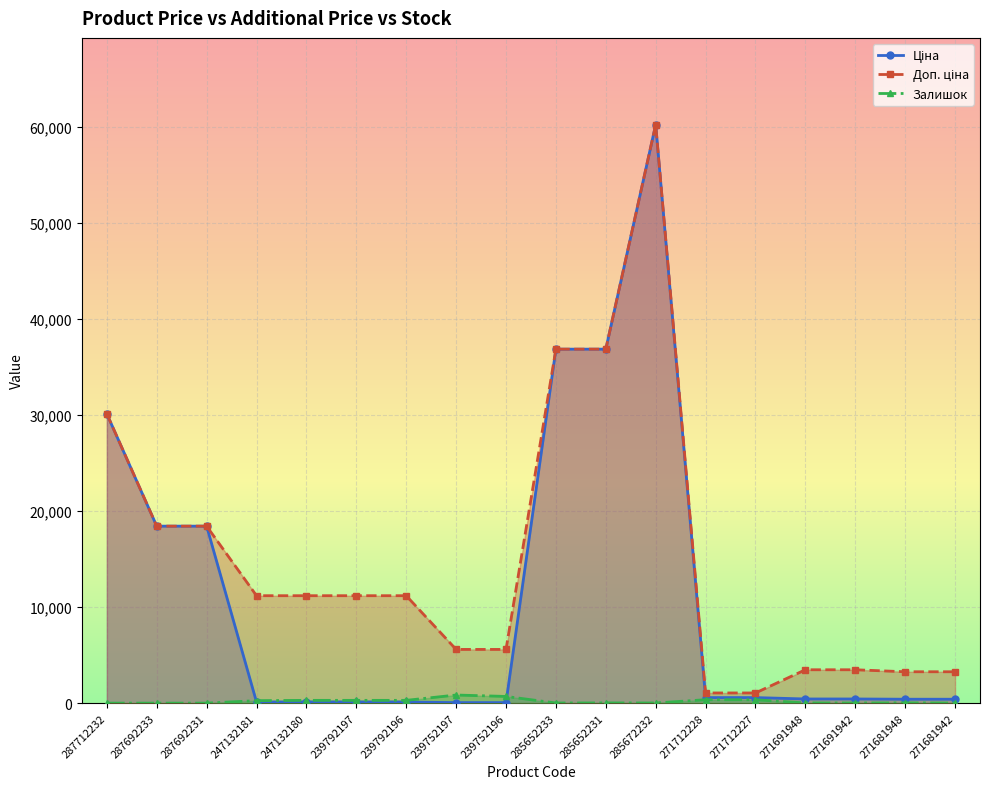

Where is Ціна nearest to the value 30130?

287712232